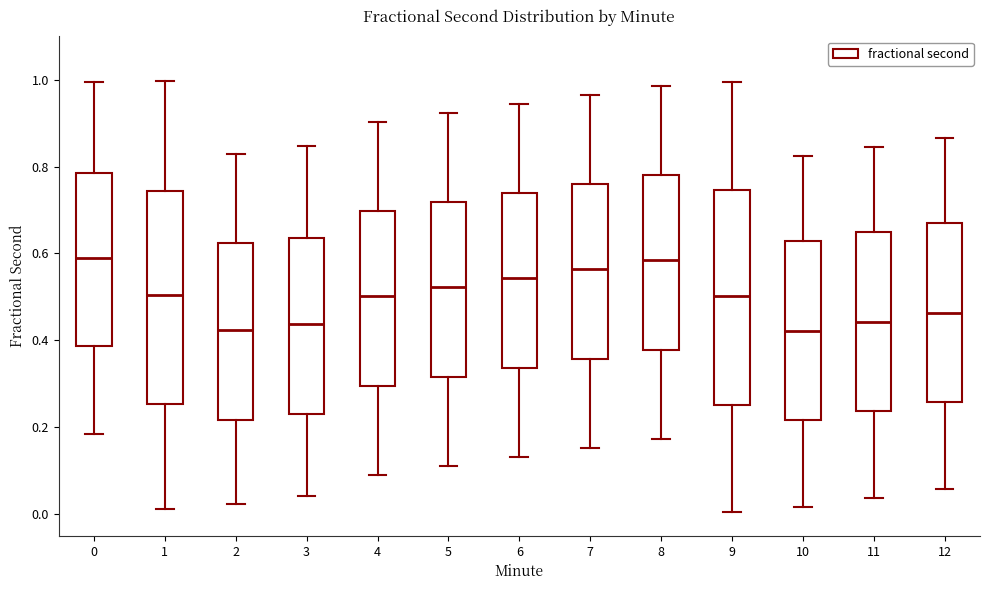

Reading left to right, read every box against the y-axis: the position of its median line, the range the box covers, and the ends of its whiskers. The values are not printed on the chart, so give them approximately, as read against the axis.

0: median 0.58, box 0.38 to 0.78, whiskers 0.18 to 1.00
1: median 0.50, box 0.26 to 0.74, whiskers 0.02 to 1.00
2: median 0.42, box 0.22 to 0.62, whiskers 0.02 to 0.82
3: median 0.44, box 0.24 to 0.64, whiskers 0.04 to 0.84
4: median 0.50, box 0.30 to 0.70, whiskers 0.08 to 0.90
5: median 0.52, box 0.32 to 0.72, whiskers 0.12 to 0.92
6: median 0.54, box 0.34 to 0.74, whiskers 0.14 to 0.94
7: median 0.56, box 0.36 to 0.76, whiskers 0.16 to 0.96
8: median 0.58, box 0.38 to 0.78, whiskers 0.18 to 0.98
9: median 0.50, box 0.26 to 0.74, whiskers 0.00 to 1.00
10: median 0.42, box 0.22 to 0.62, whiskers 0.02 to 0.82
11: median 0.44, box 0.24 to 0.64, whiskers 0.04 to 0.84
12: median 0.46, box 0.26 to 0.66, whiskers 0.06 to 0.86